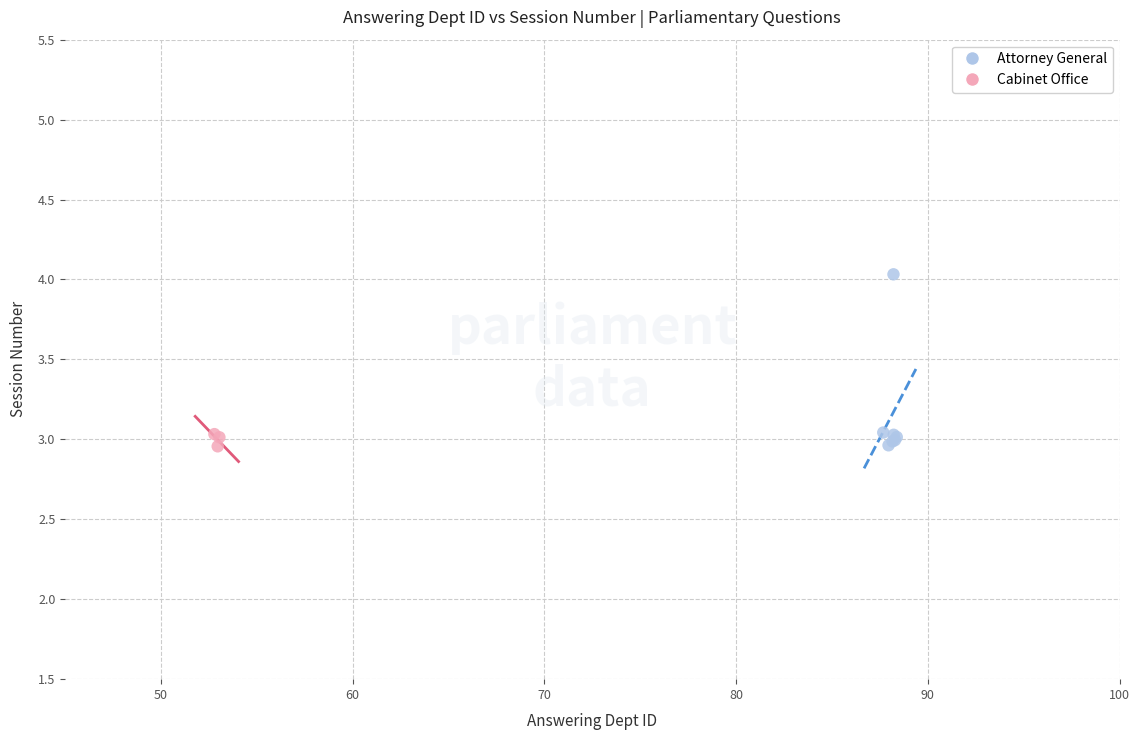

Which series has the widest spread of Y values?

Attorney General